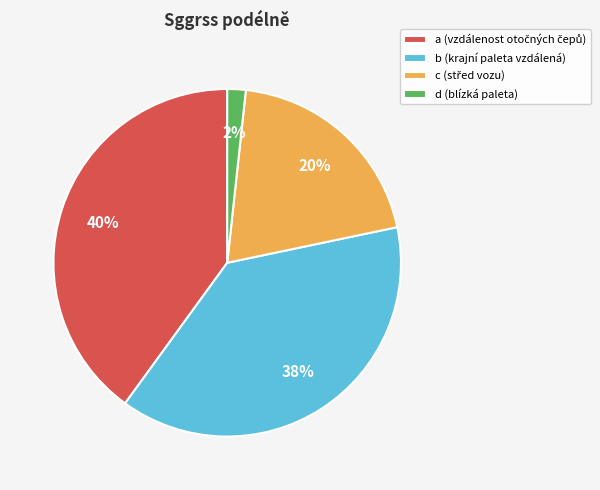

Is there a majority slice in this chart?

No